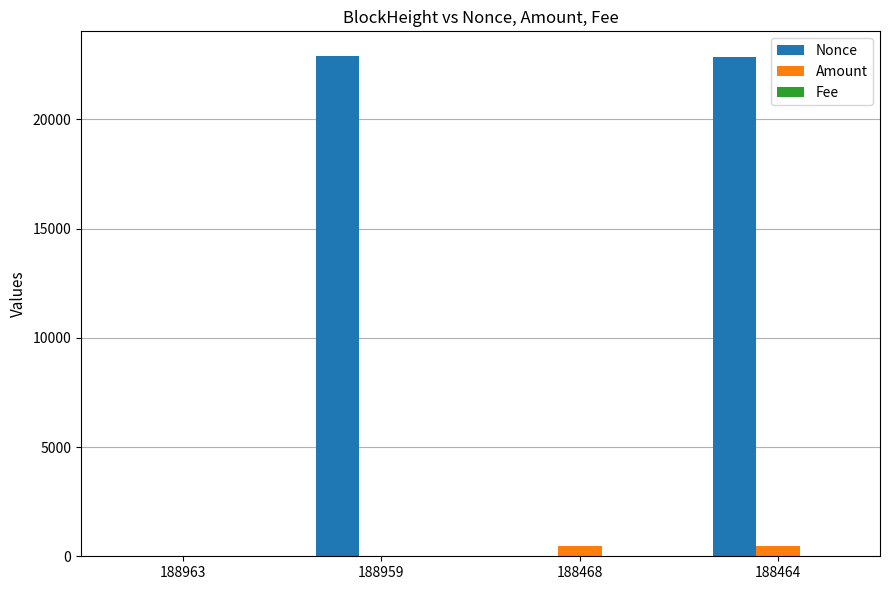

Which series has the largest total across all categories?

Nonce